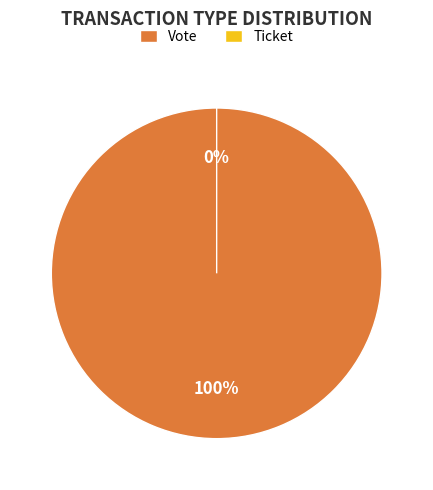

True or false: Vote accounts for 94% of the total.

False